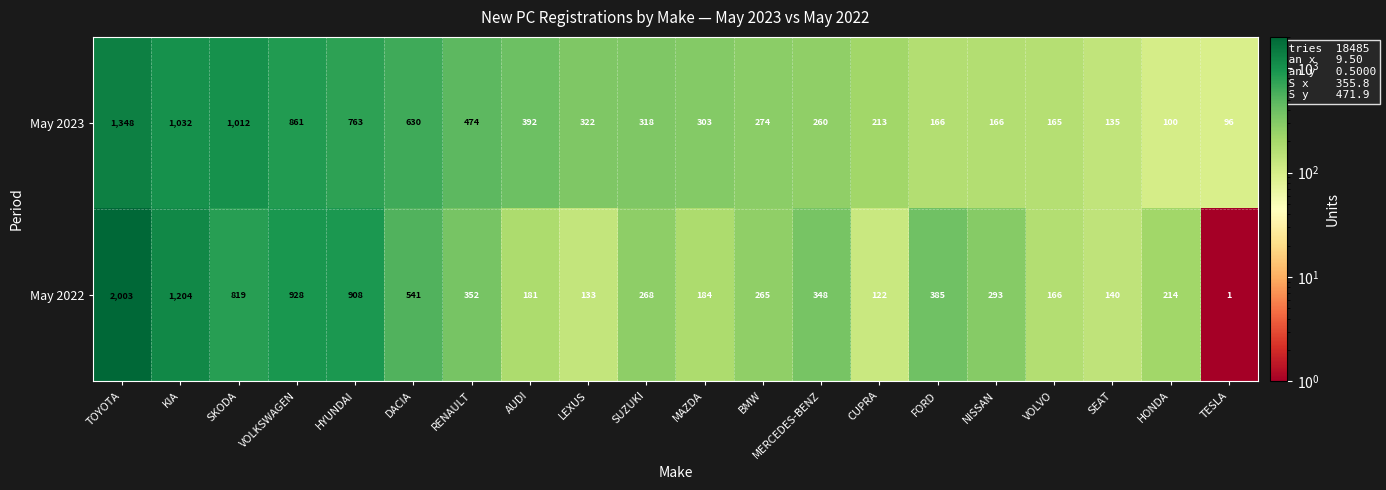

Which series has the largest total across all categories?

May 2022